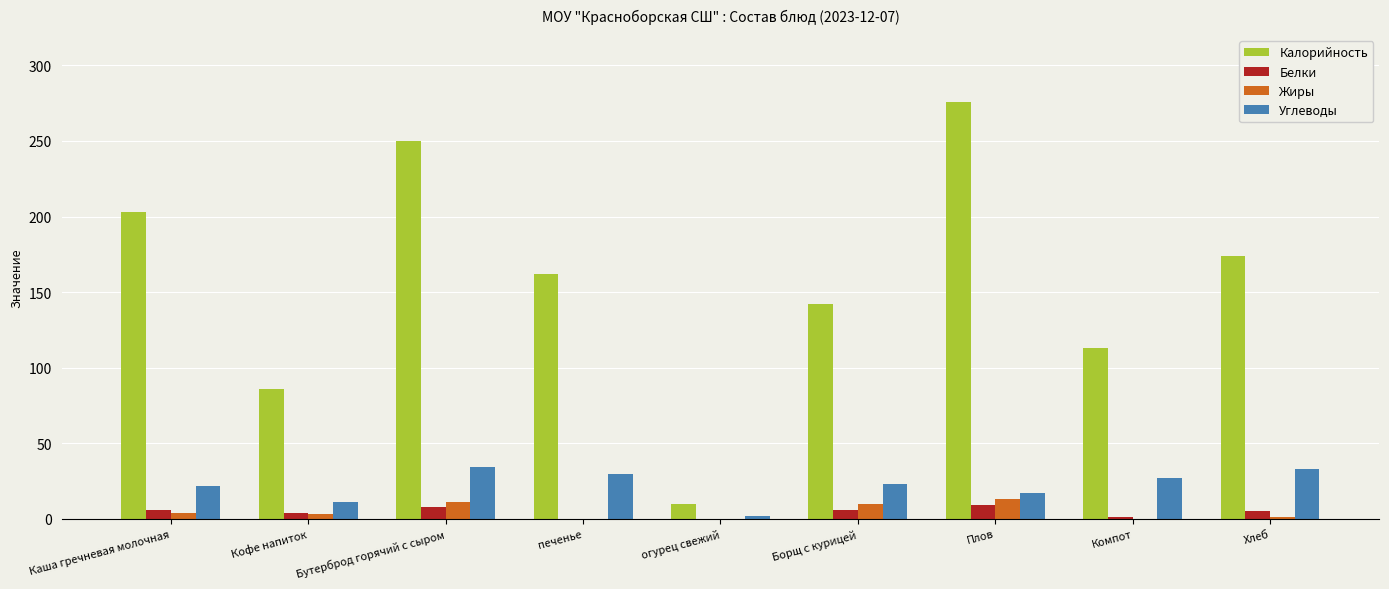

What is the highest value of the Углеводы series?

34